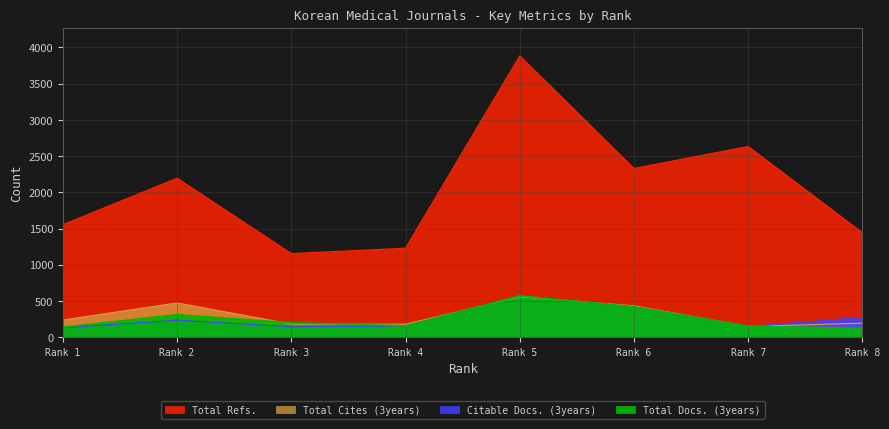

How many lines are shown in the chart?

4